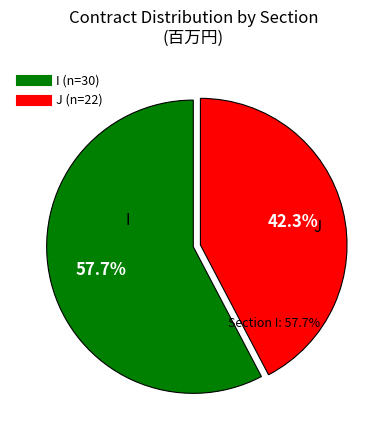

How many slices are in this pie chart?

2